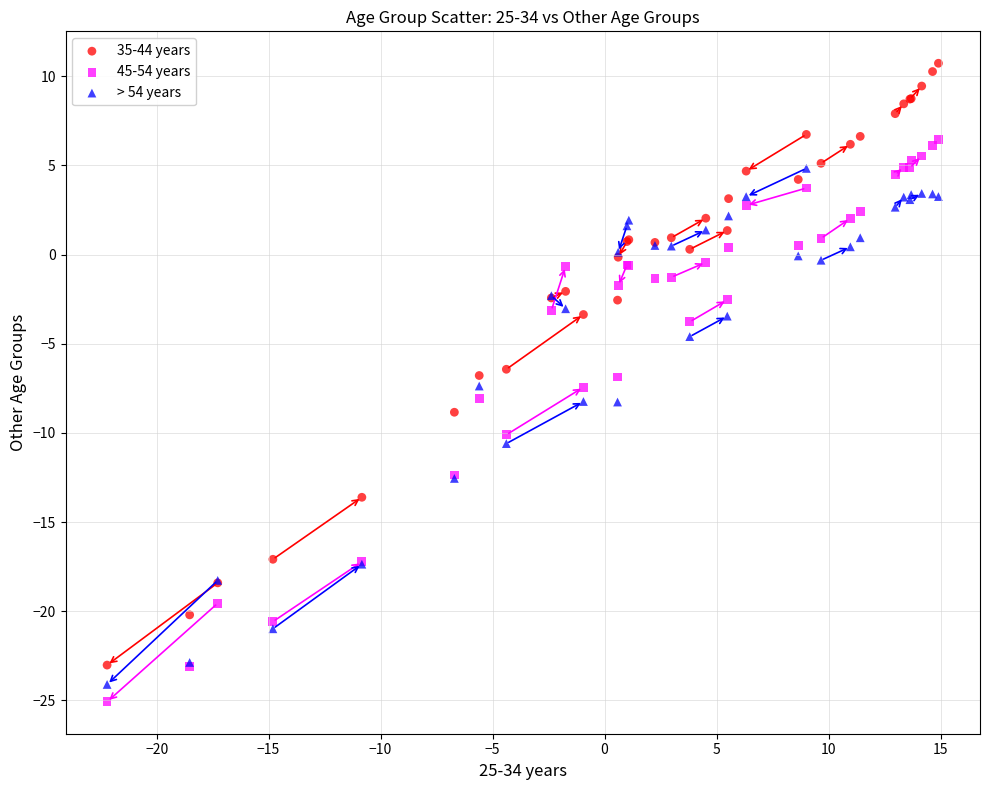

What is the X range (max minus min) for the scatter plot?

37.1